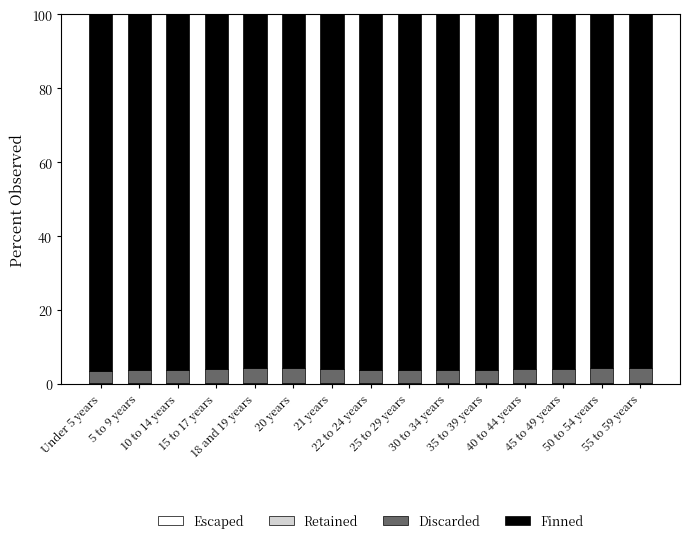

Are the bars grouped side by side (vs. stacked)?

No